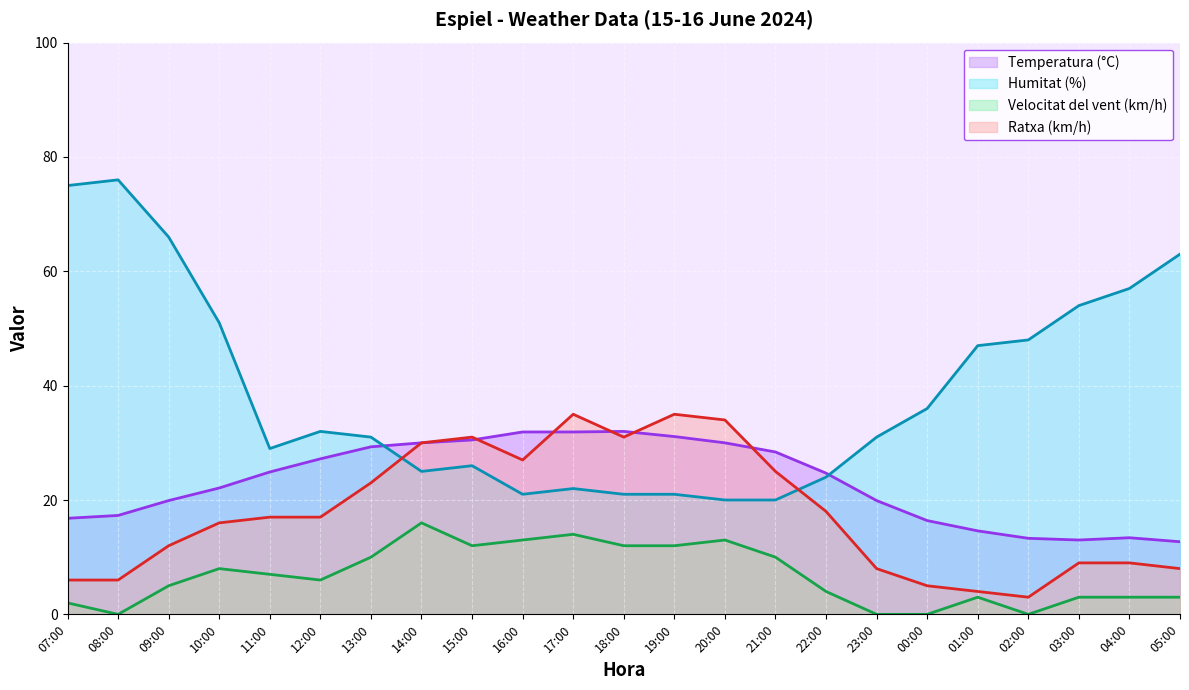

What is the label of the 9th point from the left?

15:00